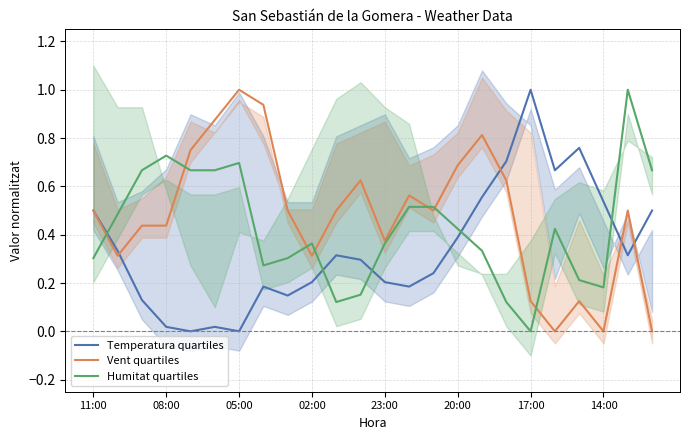

At which label does Vent quartiles reach its peak?

05:00